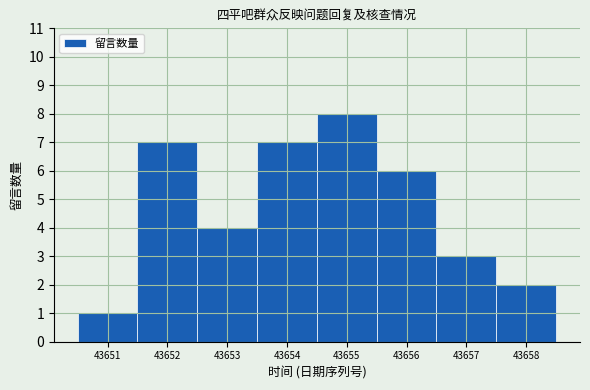

Reading left to right, what are all the values shown in this chart?

43651=1	43652=7	43653=4	43654=7	43655=8	43656=6	43657=3	43658=2